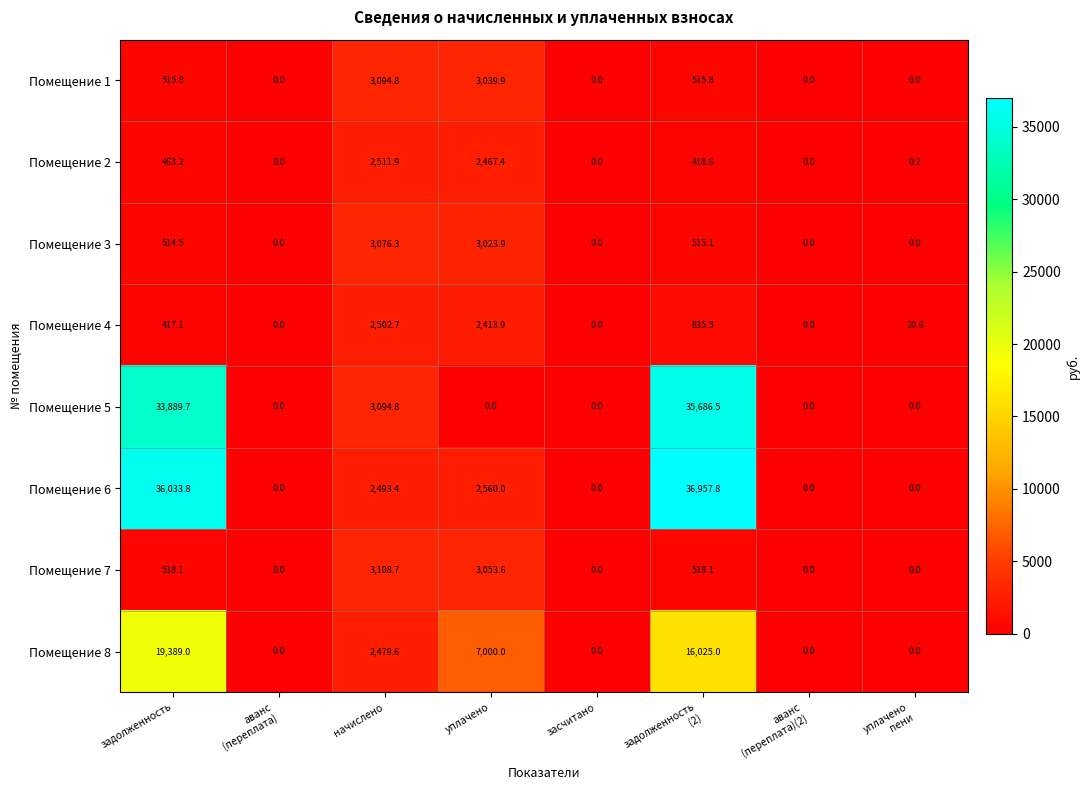

At which label does Помещение 8 first exceed 2479?

задолженность